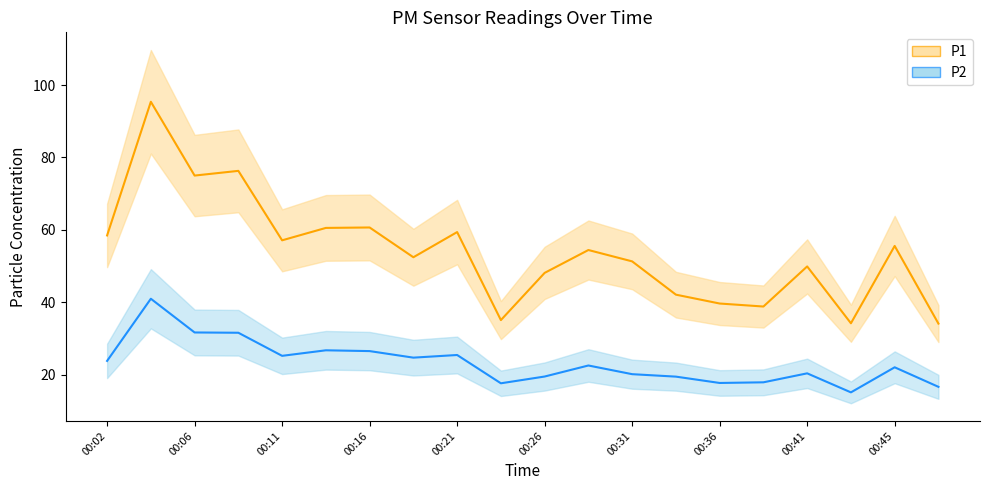

Which category has the lowest value in the P2_line series?

17